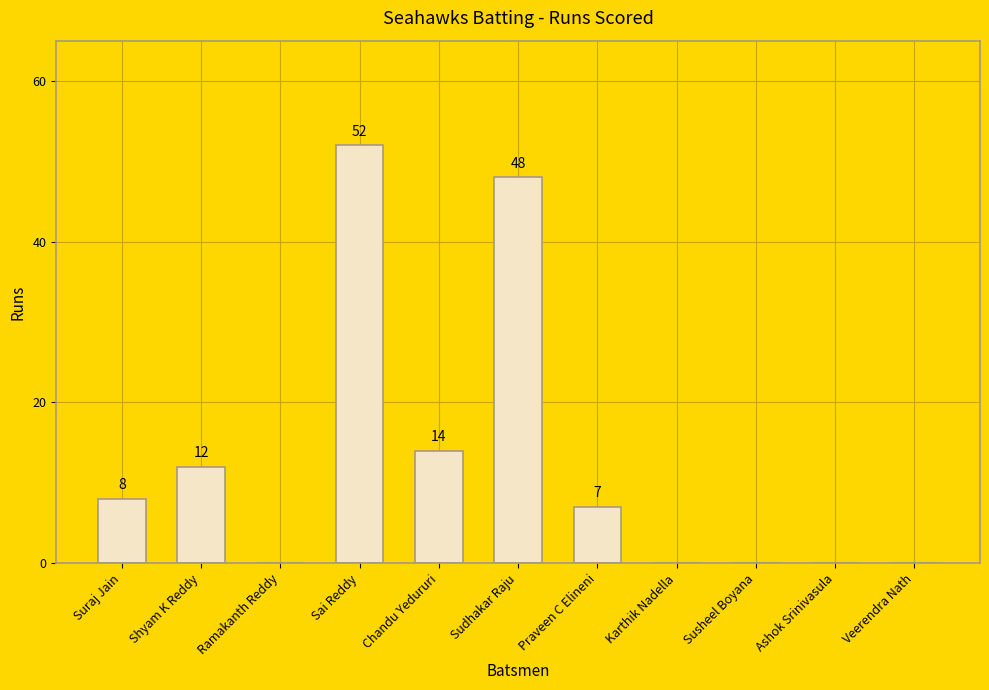

Which category has the highest value across all series?

Sai Reddy